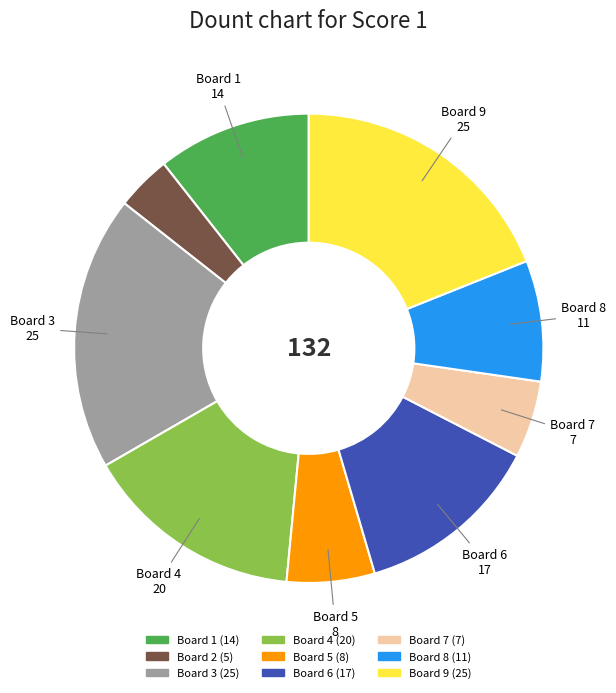

Is the sum of Board 6 and Board 3 greater than half?

No